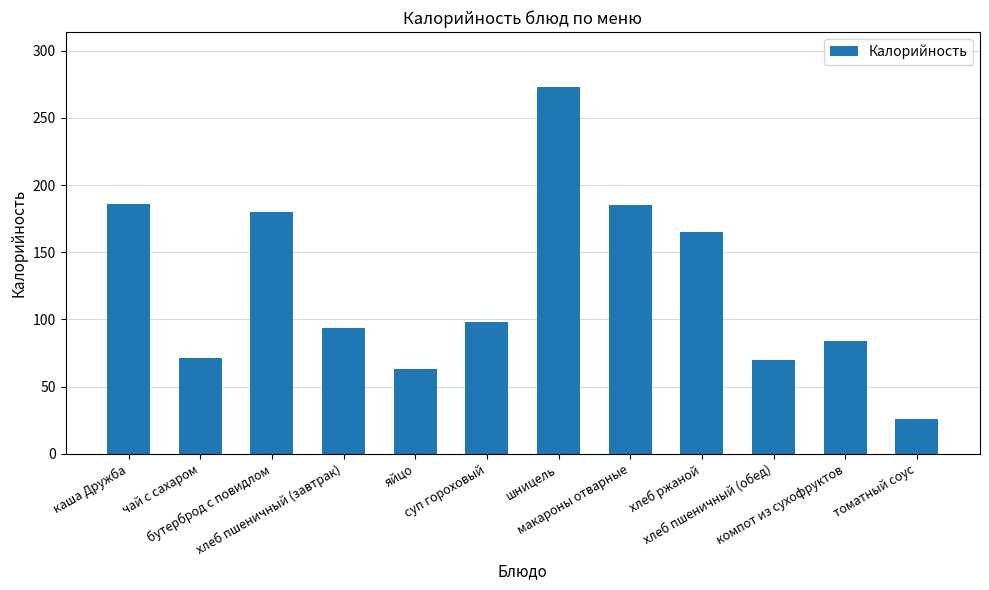

What is the difference between the maximum and minimum values?

247